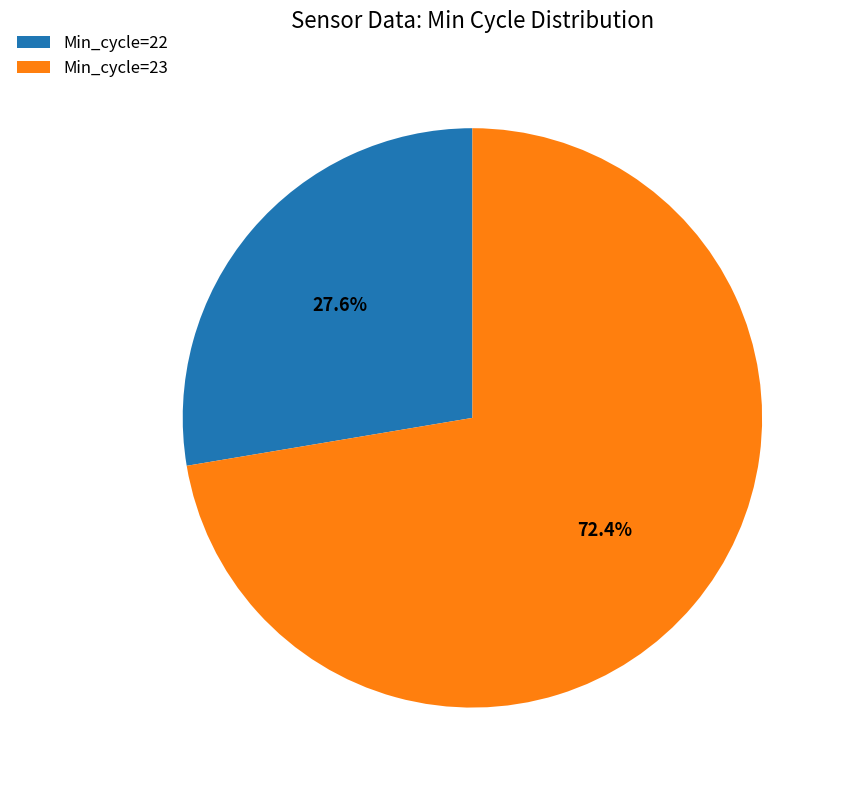

Does any single category account for the majority?

Yes